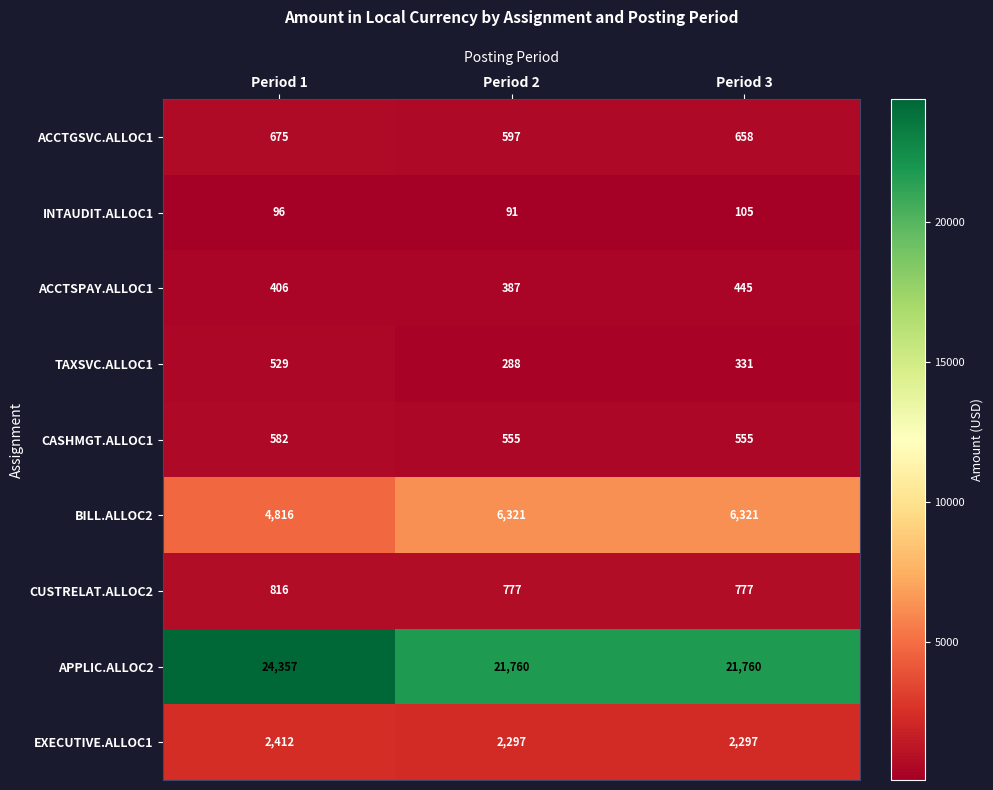

The value of INTAUDIT.ALLOC1 at Period 2 is 91. True or false?

True